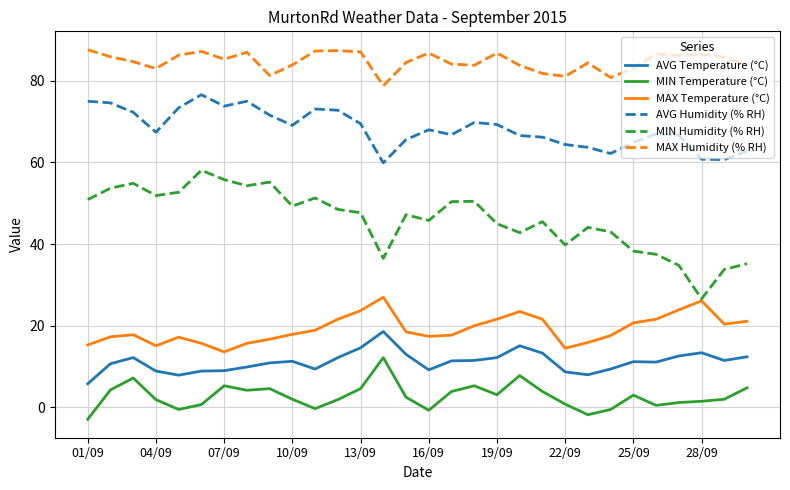

Which series has the widest spread of values?

MIN Humidity (% RH)